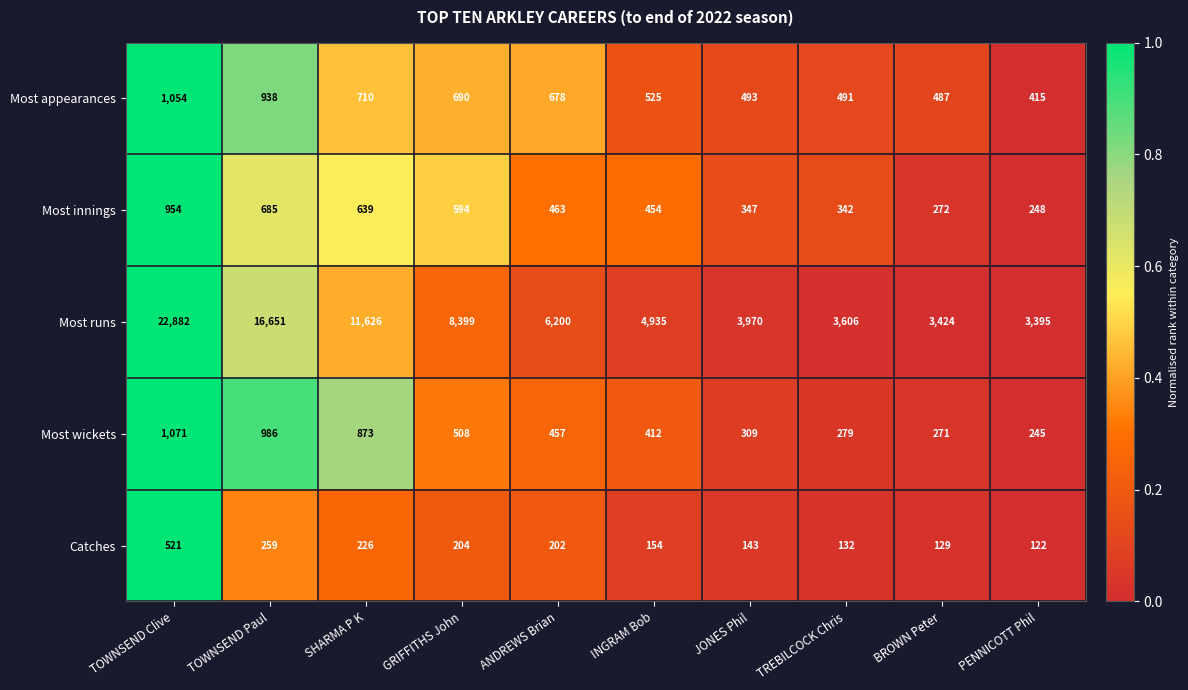

At which label does Catches first exceed 202?

TOWNSEND Clive